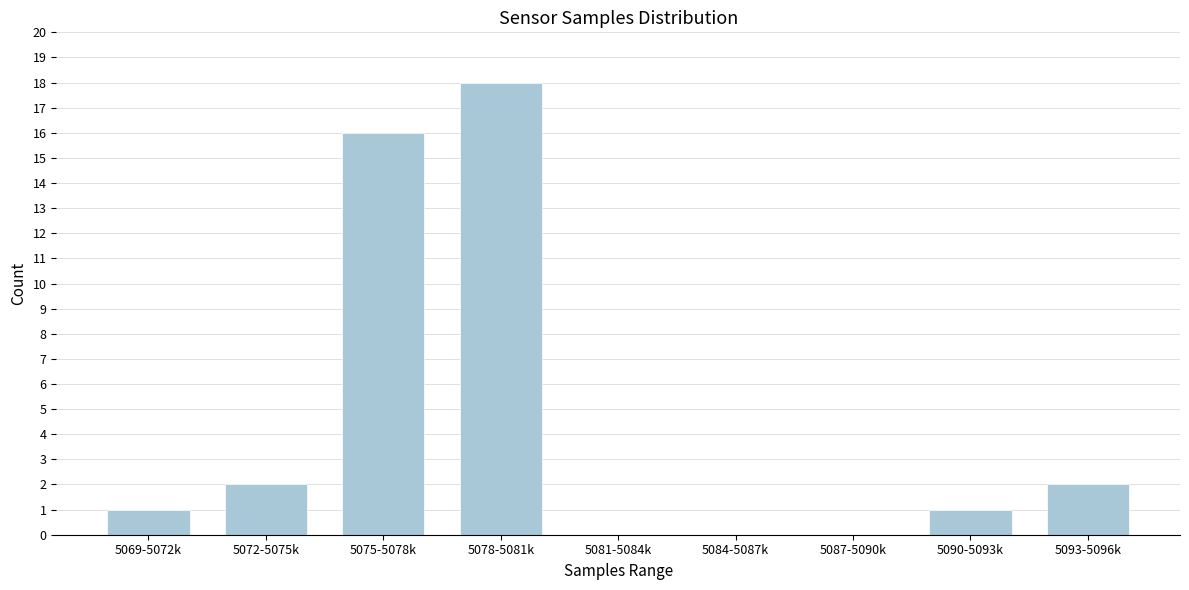

Reading right to left, what are all the values shown in this chart?

5093-5096k=2	5090-5093k=1	5087-5090k=0	5084-5087k=0	5081-5084k=0	5078-5081k=18	5075-5078k=16	5072-5075k=2	5069-5072k=1